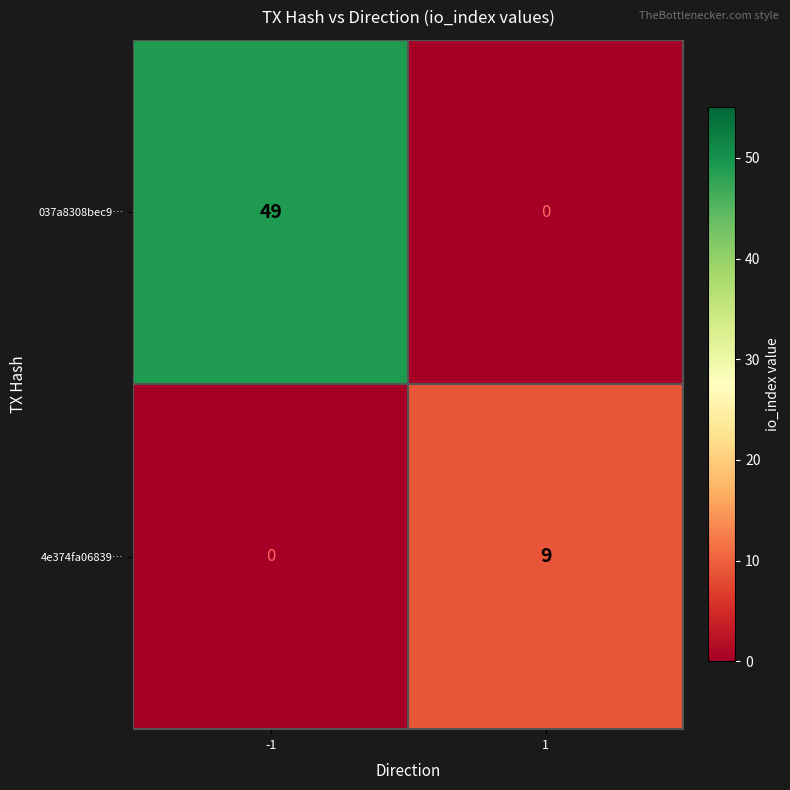

Which category has the highest value across all series?

-1